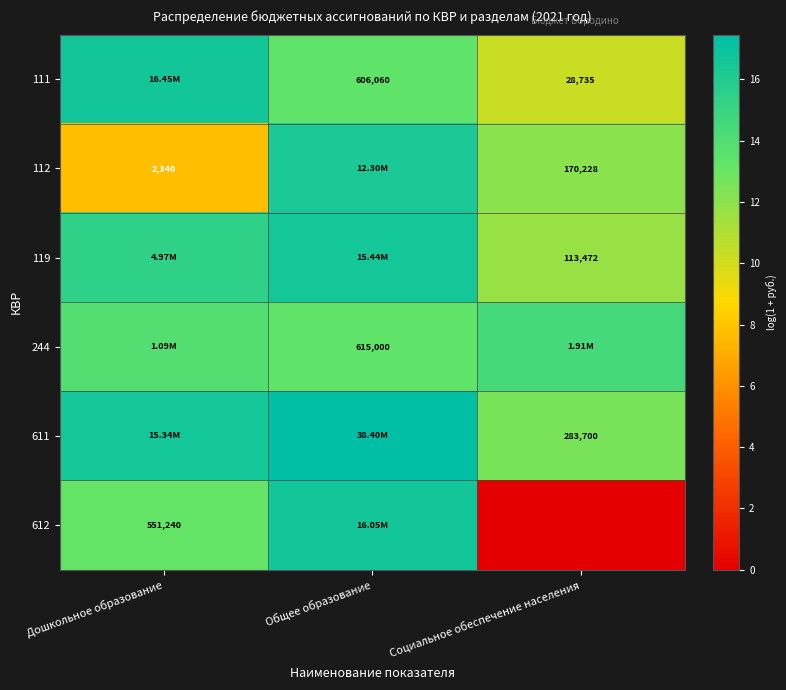

How many values in 612 are above zero?

2